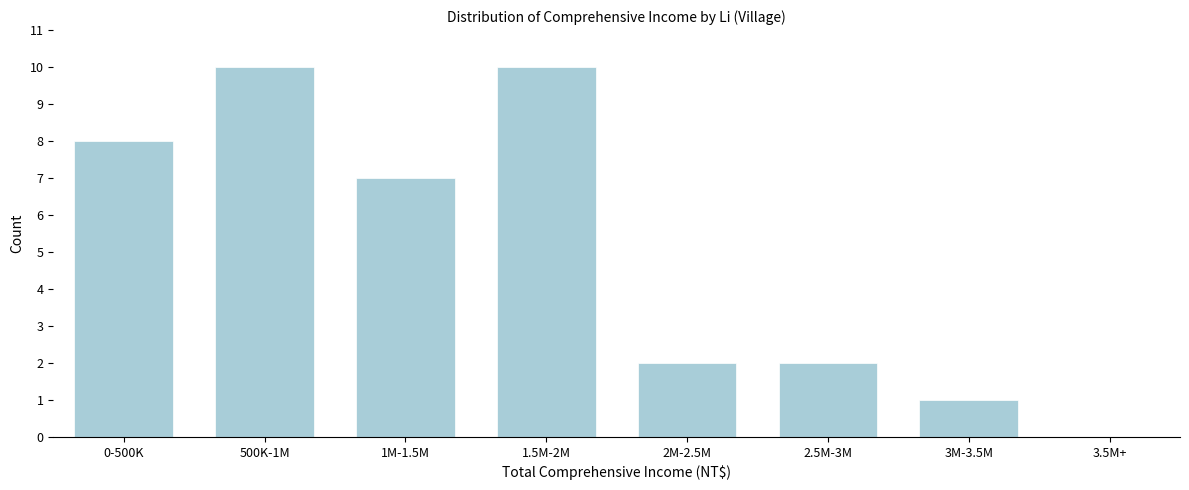

Reading right to left, list all the values displayed in this chart.

3.5M+=0	3M-3.5M=1	2.5M-3M=2	2M-2.5M=2	1.5M-2M=10	1M-1.5M=7	500K-1M=10	0-500K=8